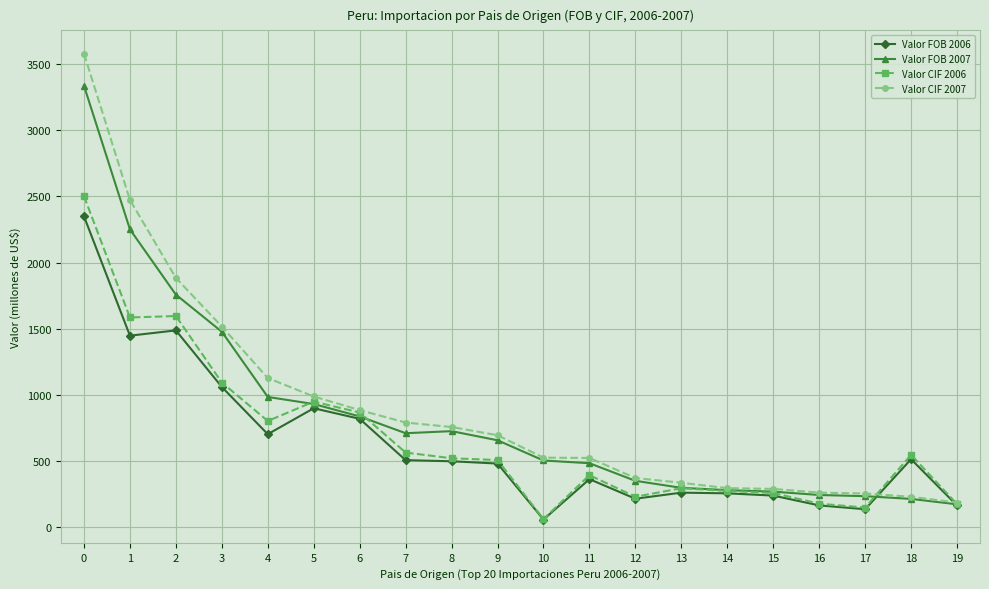

What is the approximate value of Valor FOB 2006 at 12?

212.5